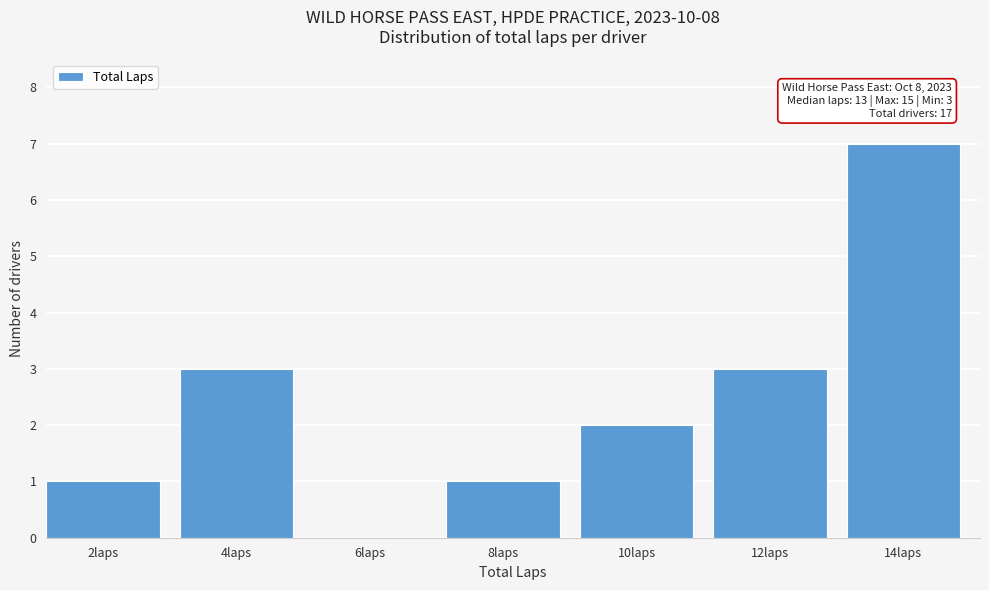

Reading left to right, what are all the values shown in this chart?

2laps=1	4laps=3	6laps=0	8laps=1	10laps=2	12laps=3	14laps=7